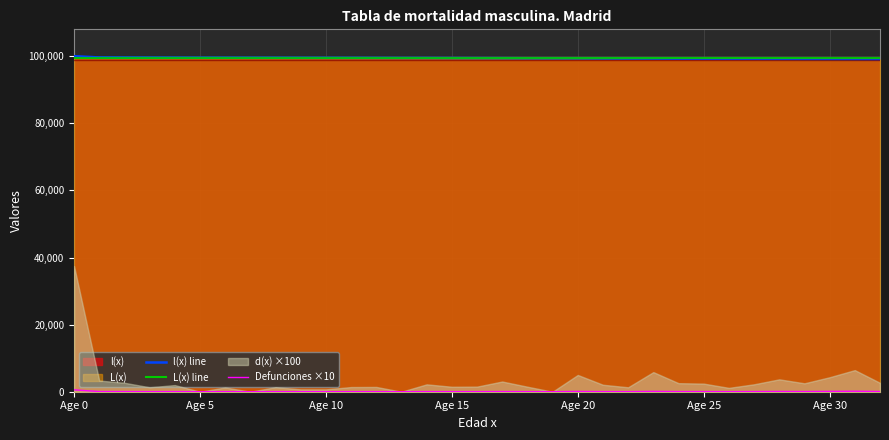

How many lines are shown in the chart?

3